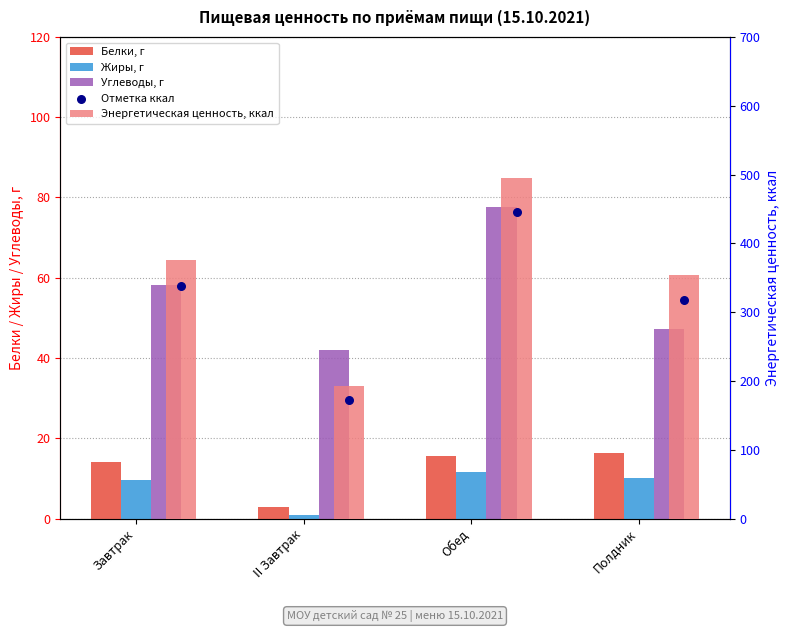

Which series has the widest spread of Y values?

Энергетическая ценность, ккал